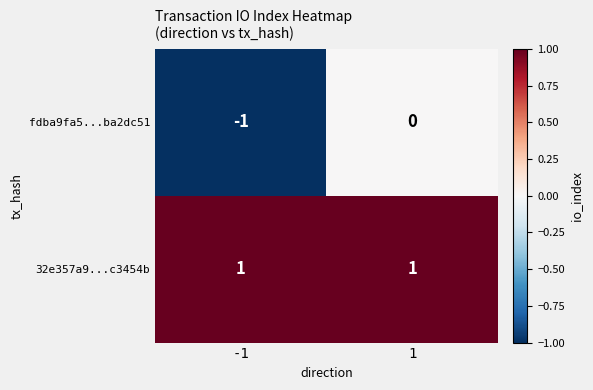

Is the value of 32e357a9...c3454b at -1 greater than the value of fdba9fa5...ba2dc51 at -1?

Yes